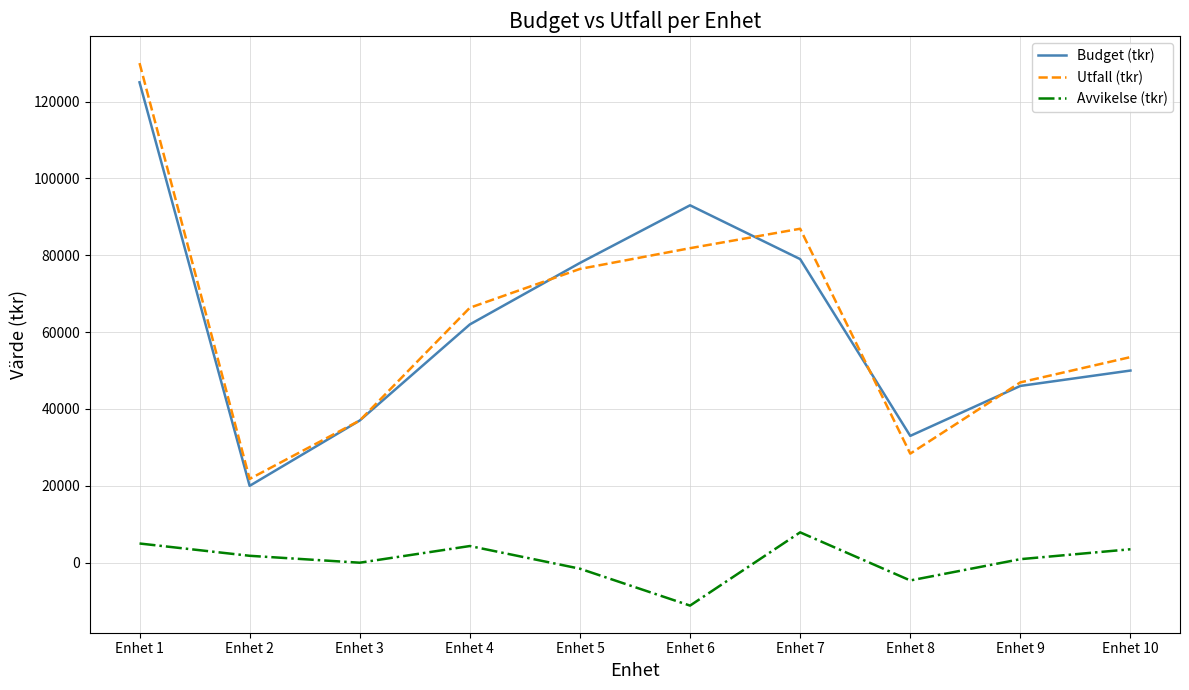

Rank the series at Enhet 8 from highest to lowest value.

Budget (tkr), Utfall (tkr), Avvikelse (tkr)